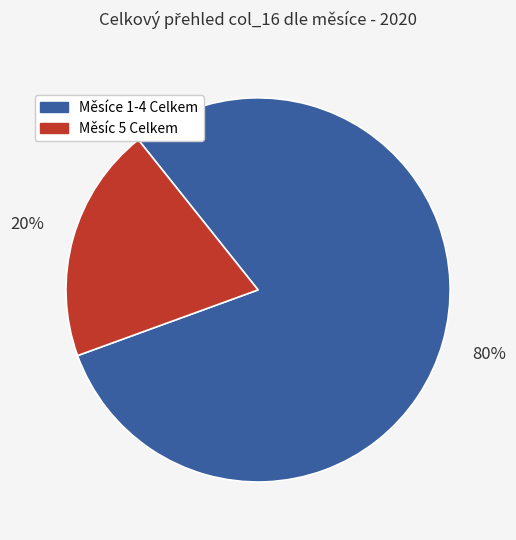

To the nearest percent, what is the average slice percentage?

50%